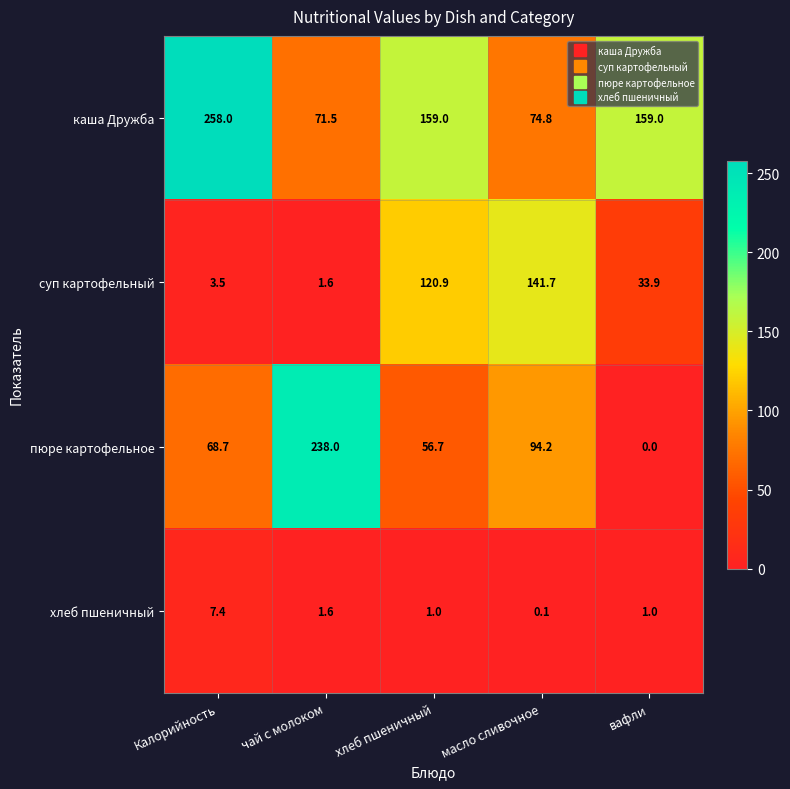

Rank the categories by суп картофельный value from highest to lowest.

масло сливочное, хлеб пшеничный, вафли, Калорийность, чай с молоком